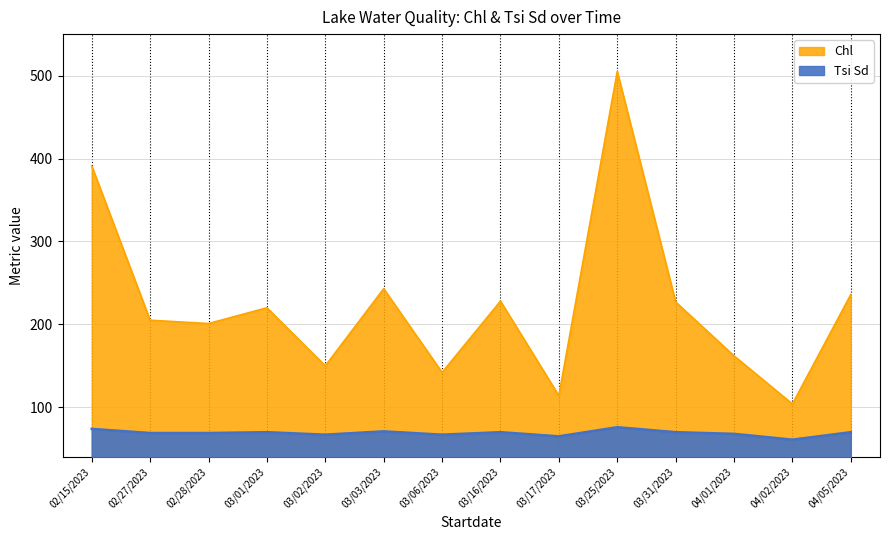

Where is Tsi Sd nearest to the value 68?

04/01/2023